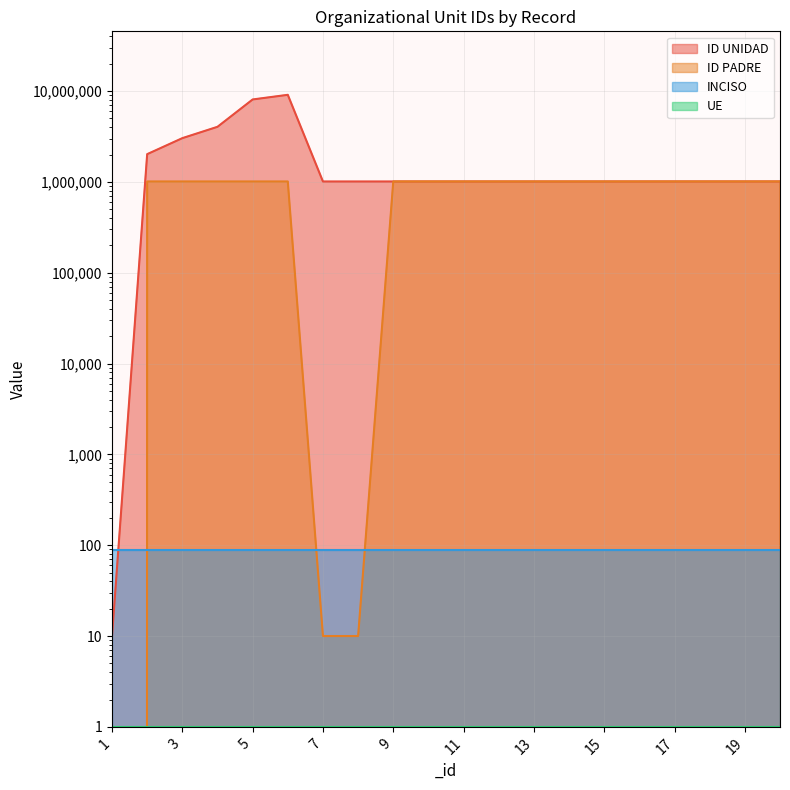

What is the difference between the highest and lowest values at 19?

20